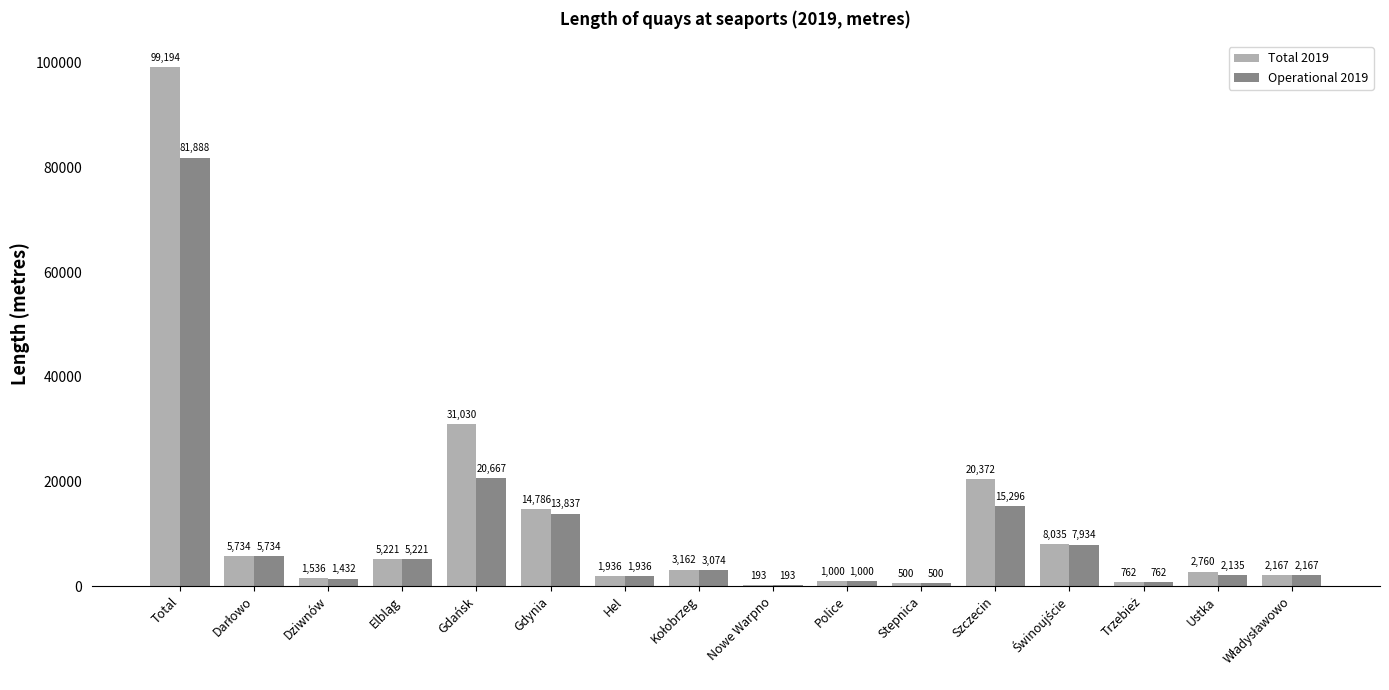

Which series has the largest total across all categories?

Total 2019